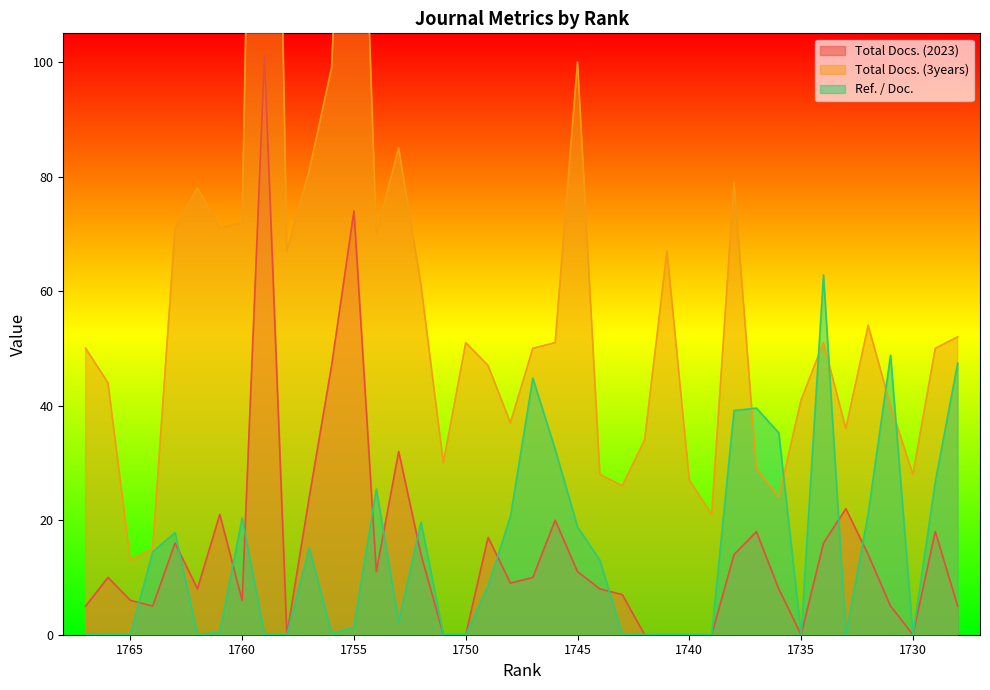

How many values in the Ref. / Doc. series exceed 8?

20